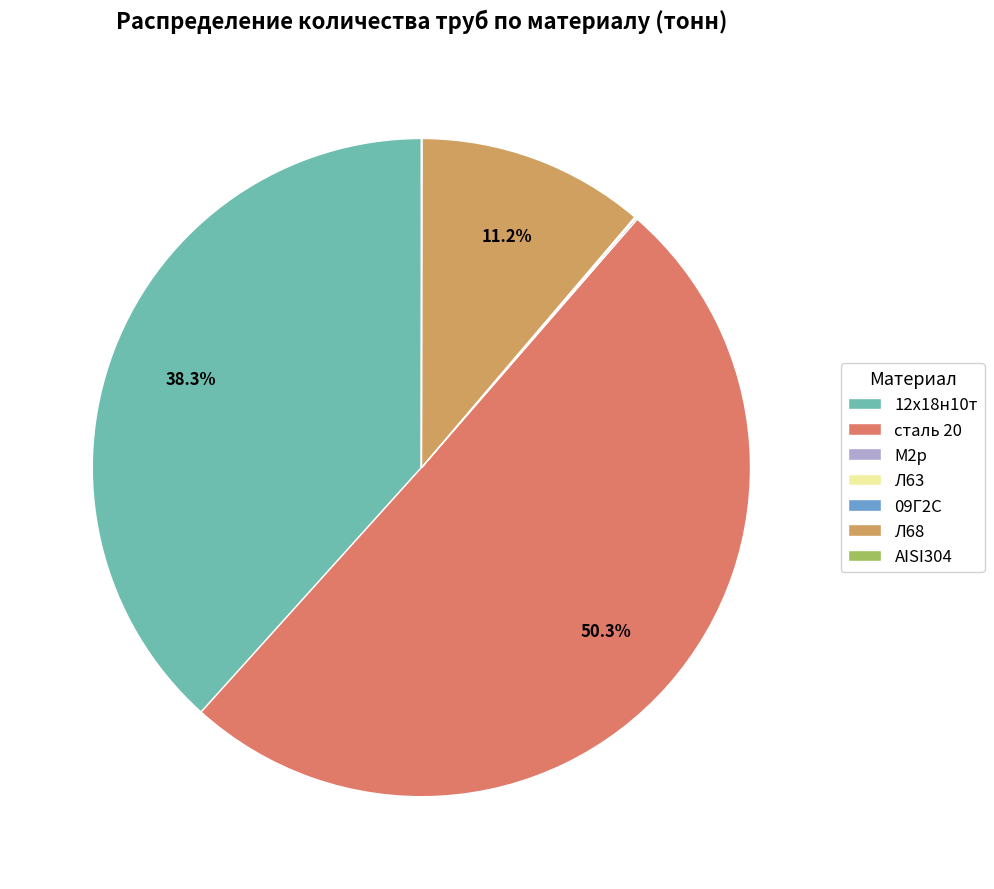

Does Л68 represent more than half of the total?

No